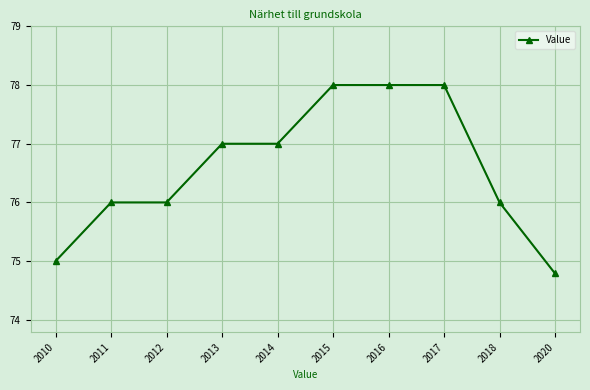

The chart shows a value of 74.8 at 2020. True or false?

True